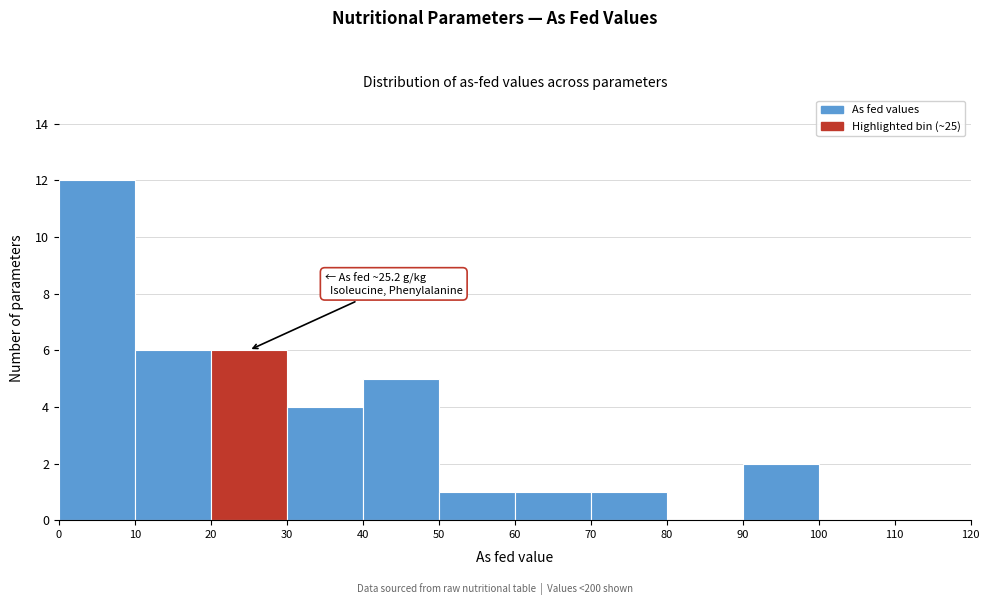

Which range on the x-axis has the tallest bar?

0 to 10